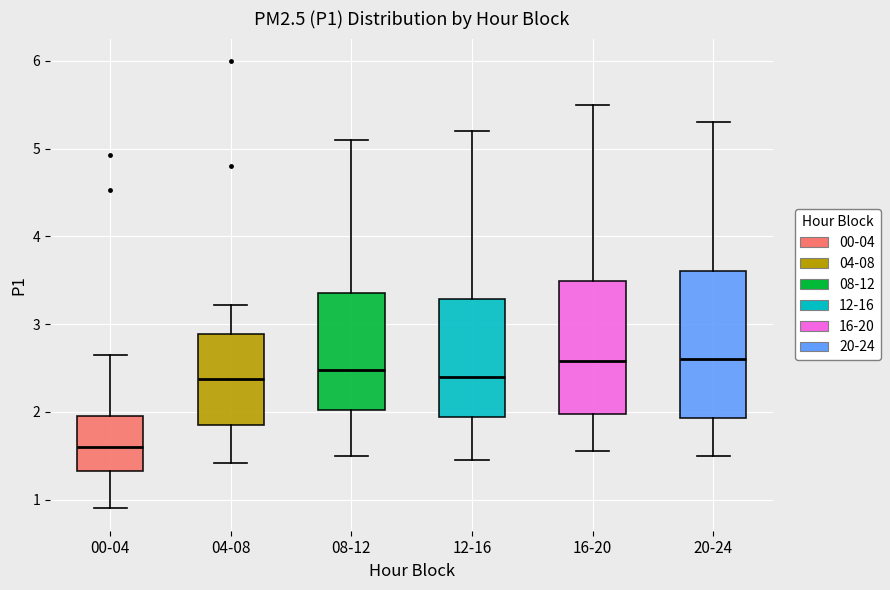

Reading left to right, read every box against the y-axis: the position of its median line, the range the box covers, and the ends of its whiskers. The values are not printed on the chart, so give them approximately, as read against the axis.

00-04: median 1.6, box 1.3 to 2.0, whiskers 0.9 to 2.7
04-08: median 2.4, box 1.9 to 2.9, whiskers 1.4 to 3.2
08-12: median 2.5, box 2.0 to 3.4, whiskers 1.5 to 5.1
12-16: median 2.4, box 1.9 to 3.3, whiskers 1.5 to 5.2
16-20: median 2.6, box 2.0 to 3.5, whiskers 1.6 to 5.5
20-24: median 2.6, box 1.9 to 3.6, whiskers 1.5 to 5.3